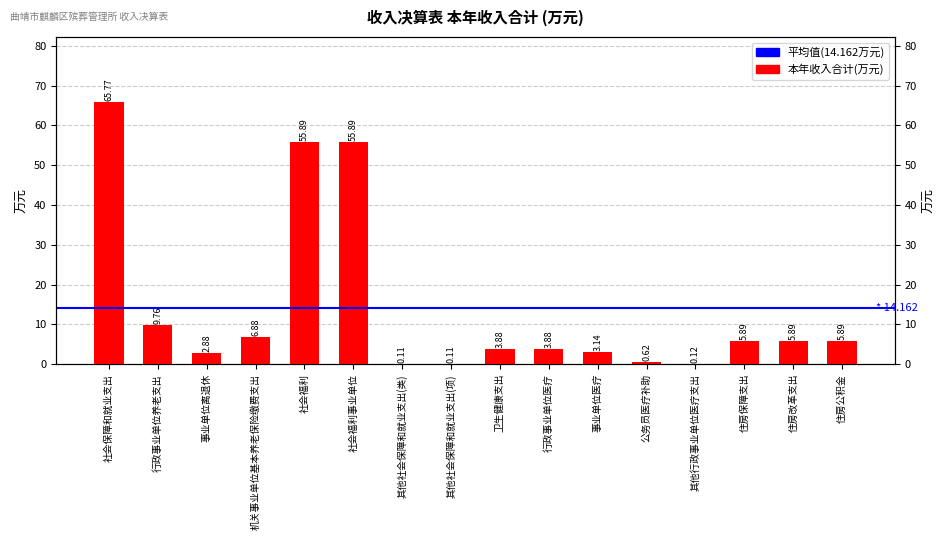

Rank the categories by value from highest to lowest.

社会保障和就业支出, 社会福利, 社会福利事业单位, 行政事业单位养老支出, 机关事业单位基本养老保险缴费支出, 住房保障支出, 住房改革支出, 住房公积金, 卫生健康支出, 行政事业单位医疗, 事业单位医疗, 事业单位离退休, 公务员医疗补助, 其他行政事业单位医疗支出, 其他社会保障和就业支出(类), 其他社会保障和就业支出(项)